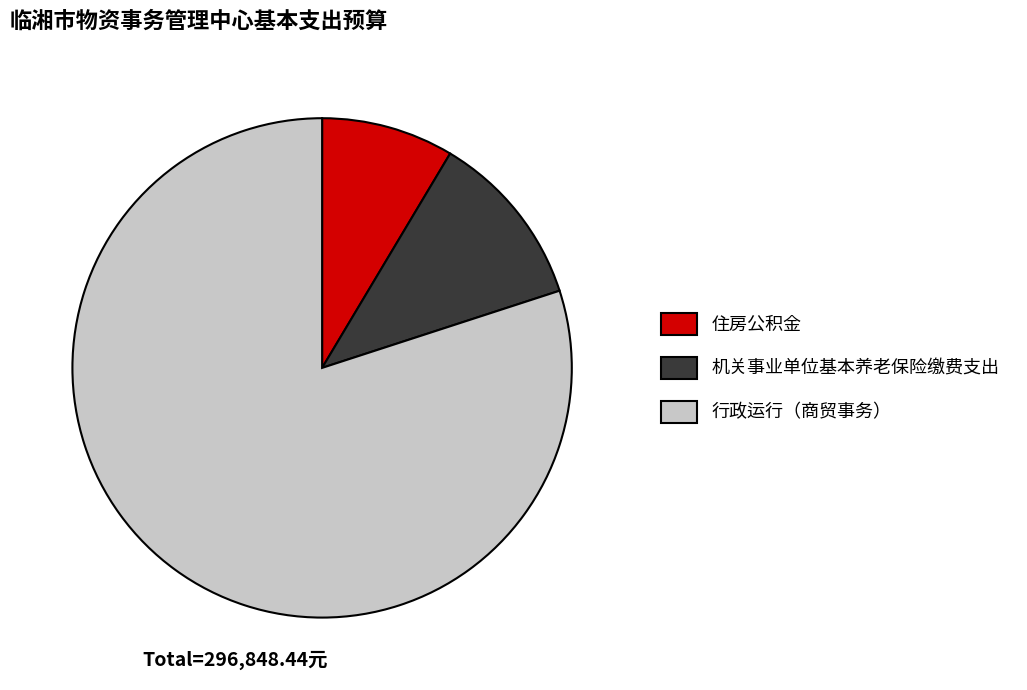

Between 机关事业单位基本养老保险缴费支出 and 住房公积金, which is larger?

机关事业单位基本养老保险缴费支出